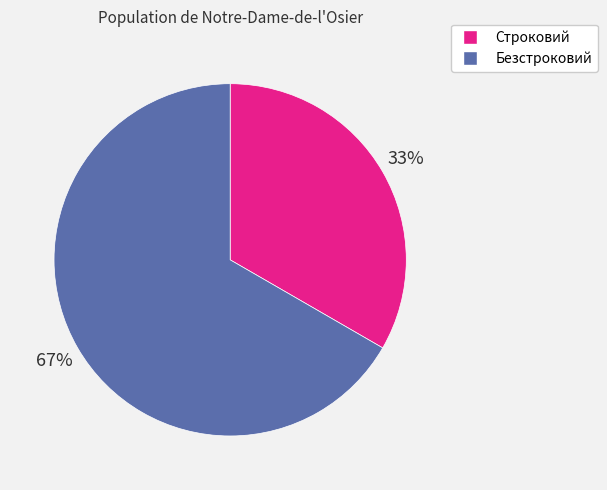

True or false: Строковий accounts for 26% of the total.

False